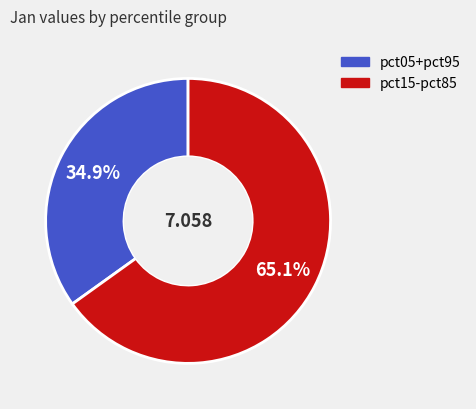

Does any single category account for the majority?

Yes